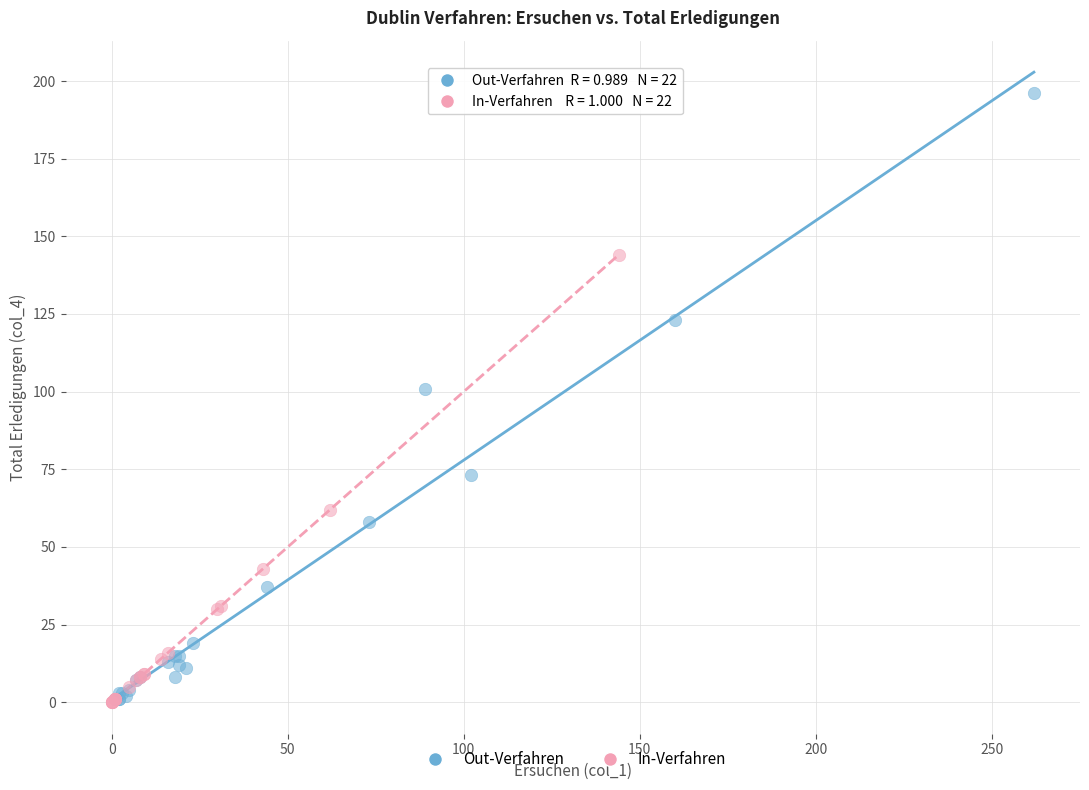

Which series has the largest Y range (max minus min)?

Out-Verfahren